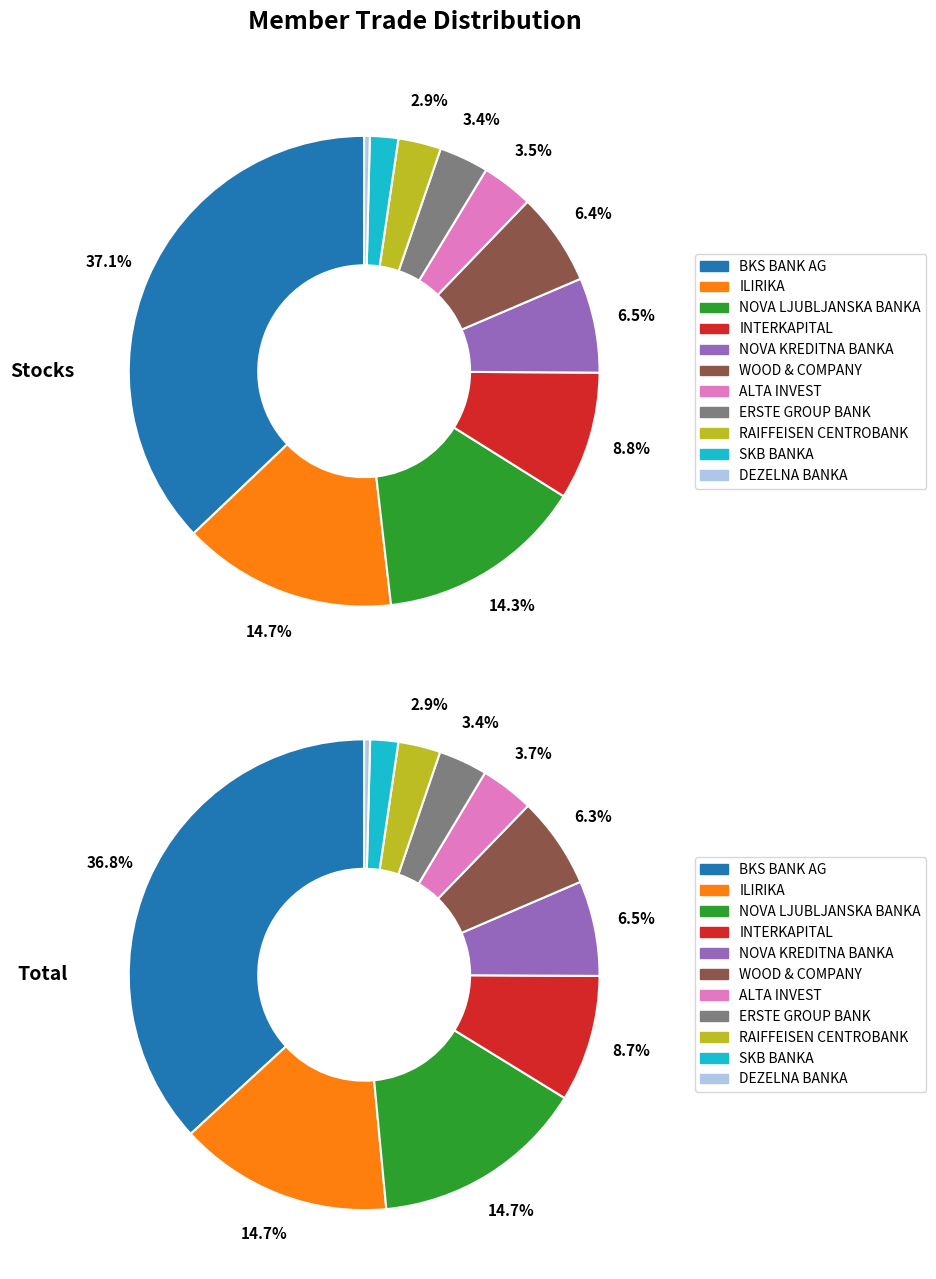

Count the number of slices in the pie.

11